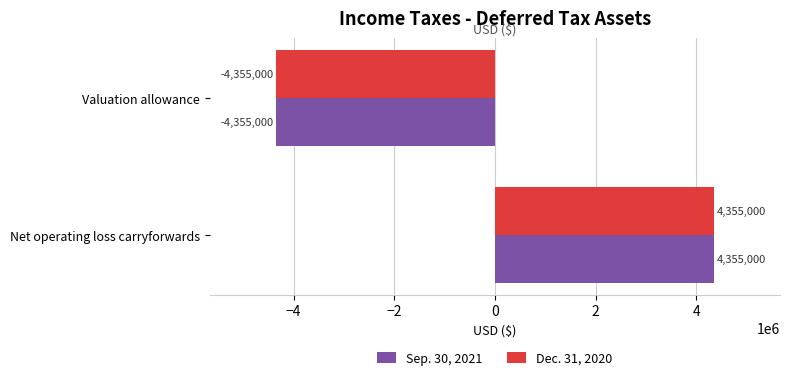

What is the approximate value of Dec. 31, 2020 at Valuation allowance, to the nearest 50?

-4355000